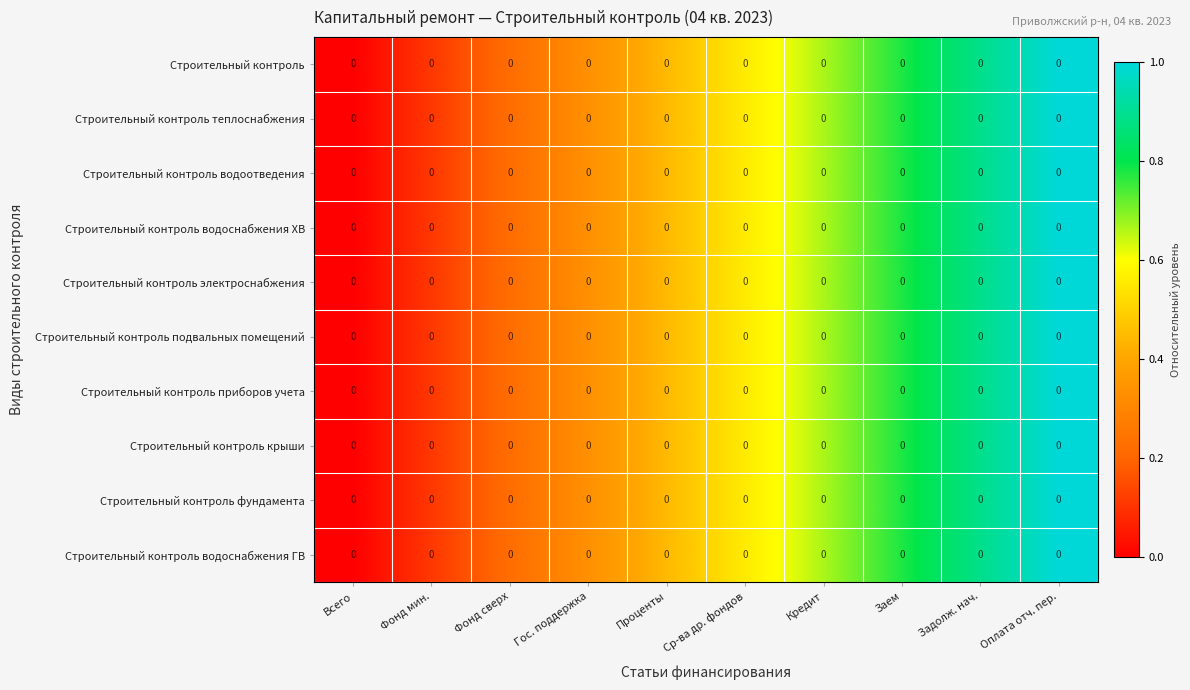

Where is Строительный контроль фундамента nearest to the value 0?

Всего